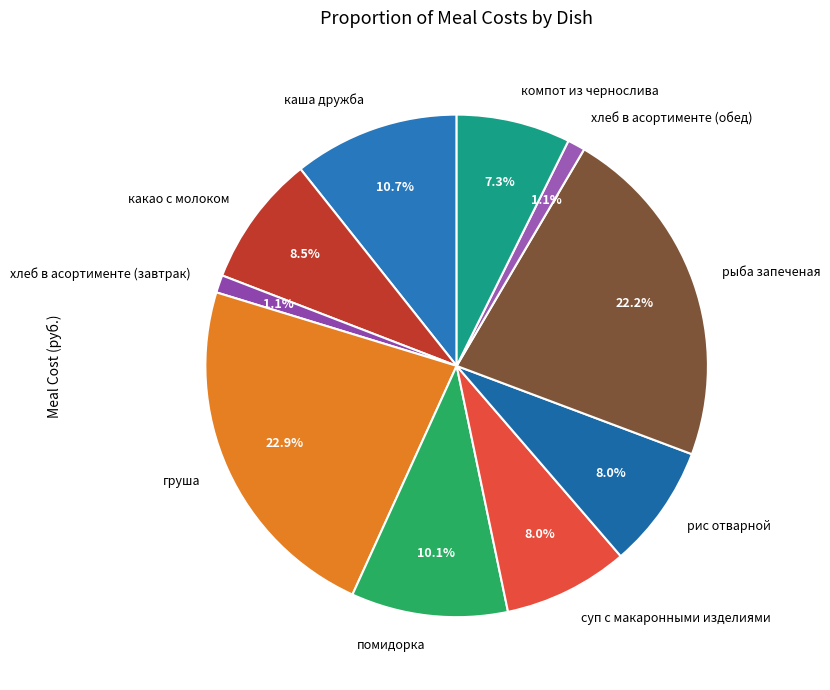

Which category has the biggest portion of the pie?

груша